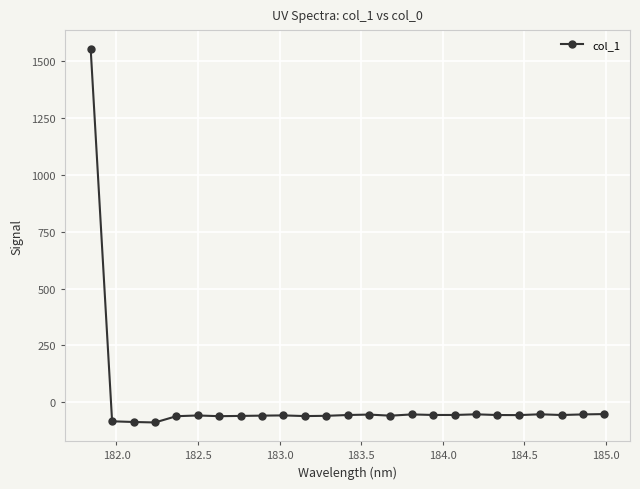

How many lines are shown in the chart?

1